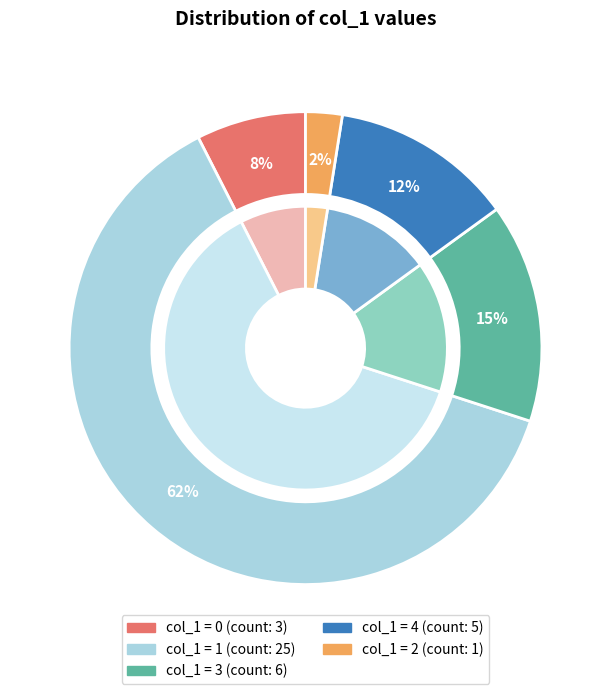

What portion of the pie excludes 1?

37.5%